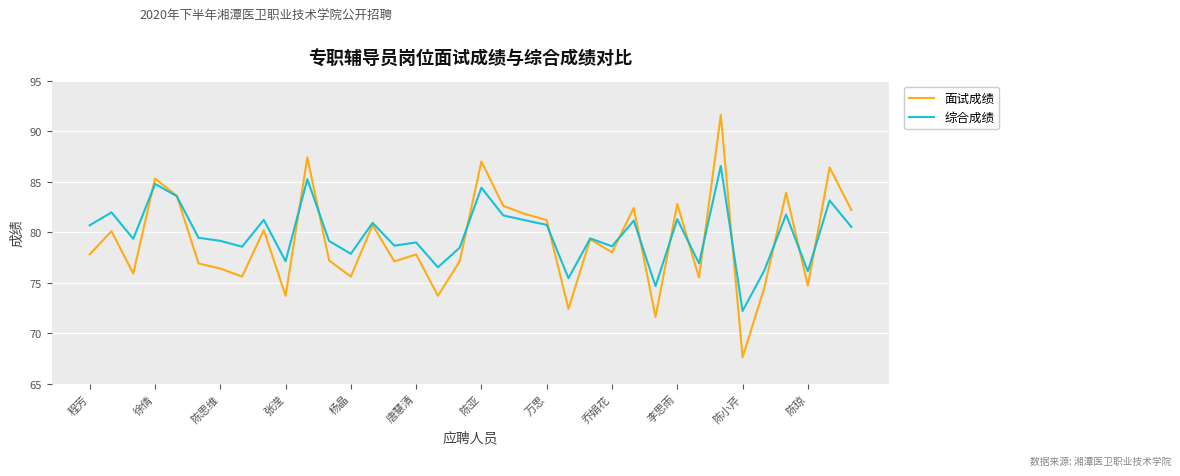

Which series has the largest range (max minus min)?

面试成绩